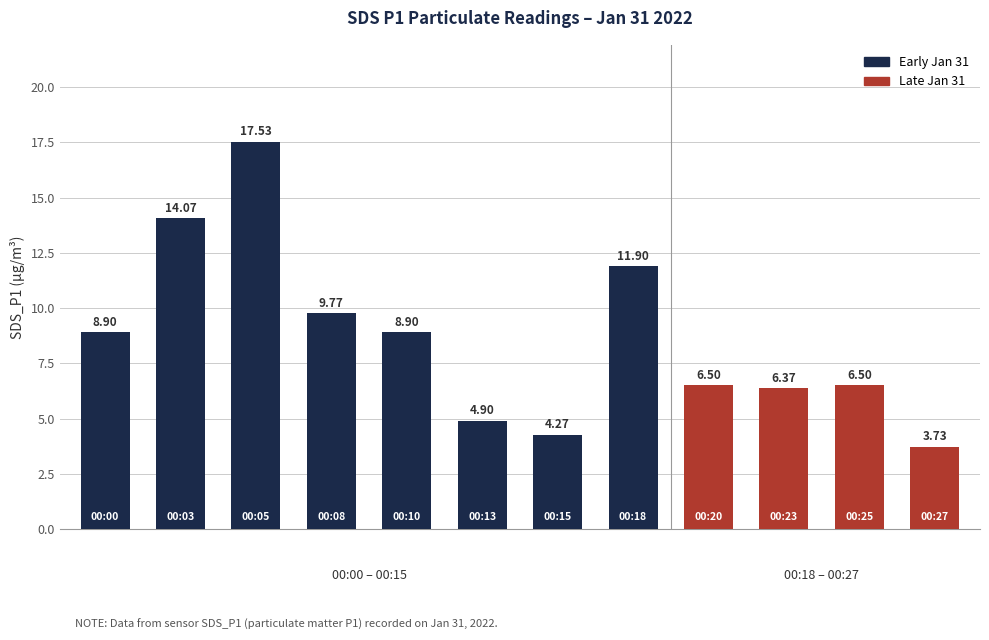

How many bars are there in total?

12